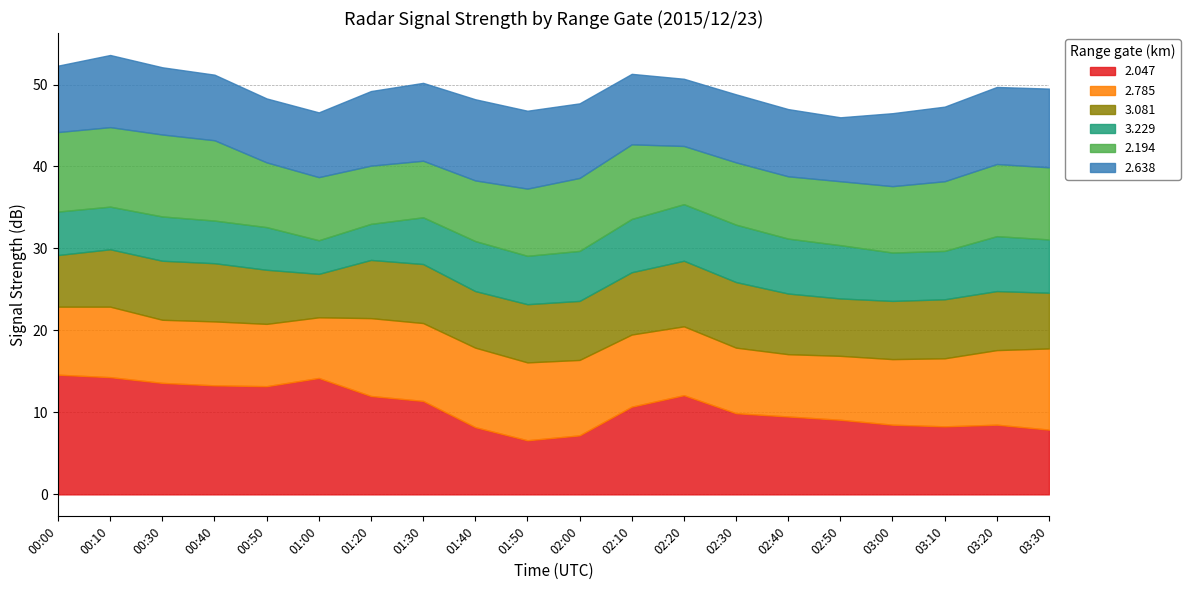

Reading left to right, list all the values displayed in this chart.

2.047: 14.6	14.3	13.6	13.3	13.2	14.2	12.0	11.4	8.2	6.6	7.2	10.7	12.1	9.9	9.5	9.1	8.5	8.3	8.5	7.9
2.785: 8.3	8.6	7.7	7.8	7.6	7.4	9.5	9.5	9.7	9.5	9.2	8.8	8.4	8.0	7.6	7.8	8.0	8.3	9.1	9.9
3.081: 6.3	7.0	7.2	7.1	6.6	5.3	7.1	7.2	6.9	7.1	7.2	7.6	8.0	8.0	7.4	7.0	7.1	7.2	7.2	6.8
3.229: 5.3	5.2	5.4	5.2	5.2	4.1	4.4	5.7	6.1	5.9	6.1	6.5	6.9	7.0	6.7	6.5	5.9	5.9	6.7	6.5
2.194: 9.7	9.7	10.0	9.8	7.9	7.7	7.1	6.9	7.4	8.2	8.9	9.1	7.1	7.6	7.6	7.8	8.1	8.5	8.8	8.8
2.638: 8.1	8.8	8.2	8.0	7.8	7.9	9.1	9.5	9.9	9.5	9.1	8.6	8.2	8.3	8.2	7.8	8.9	9.1	9.4	9.6